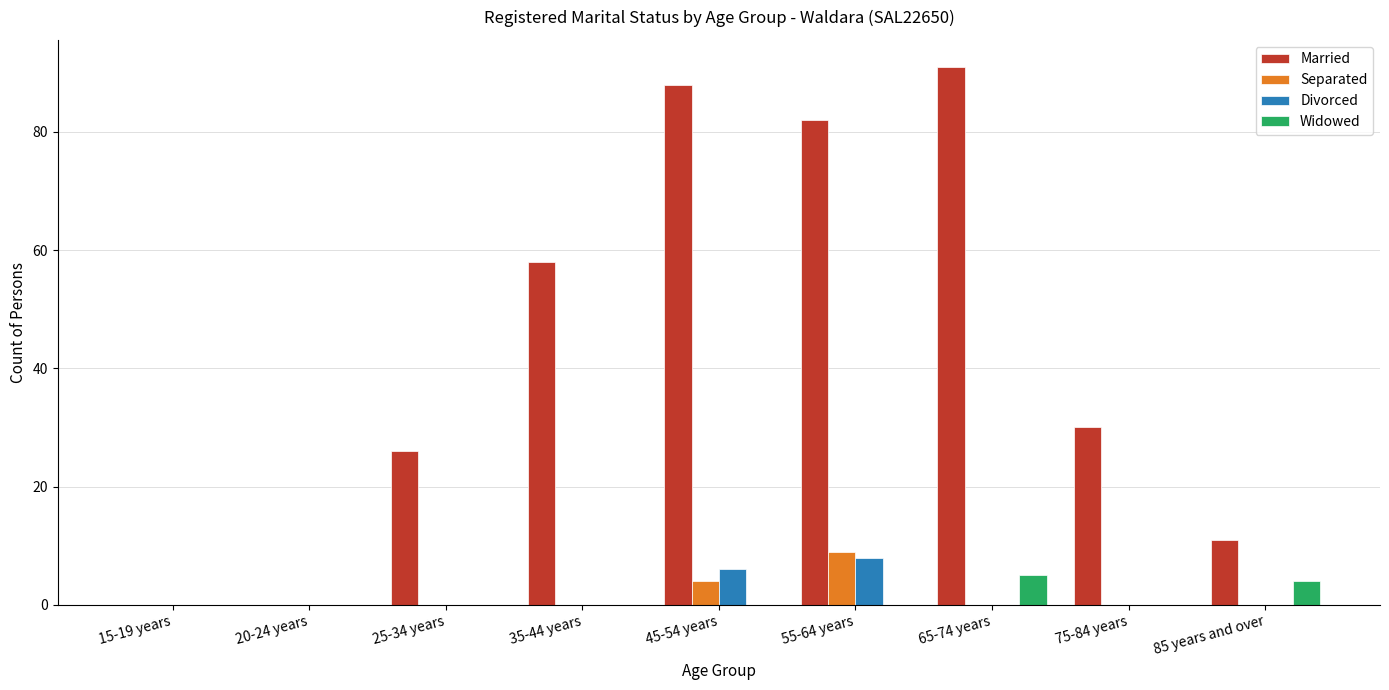

Is it true that Separated equals 0 at 35-44 years?

True